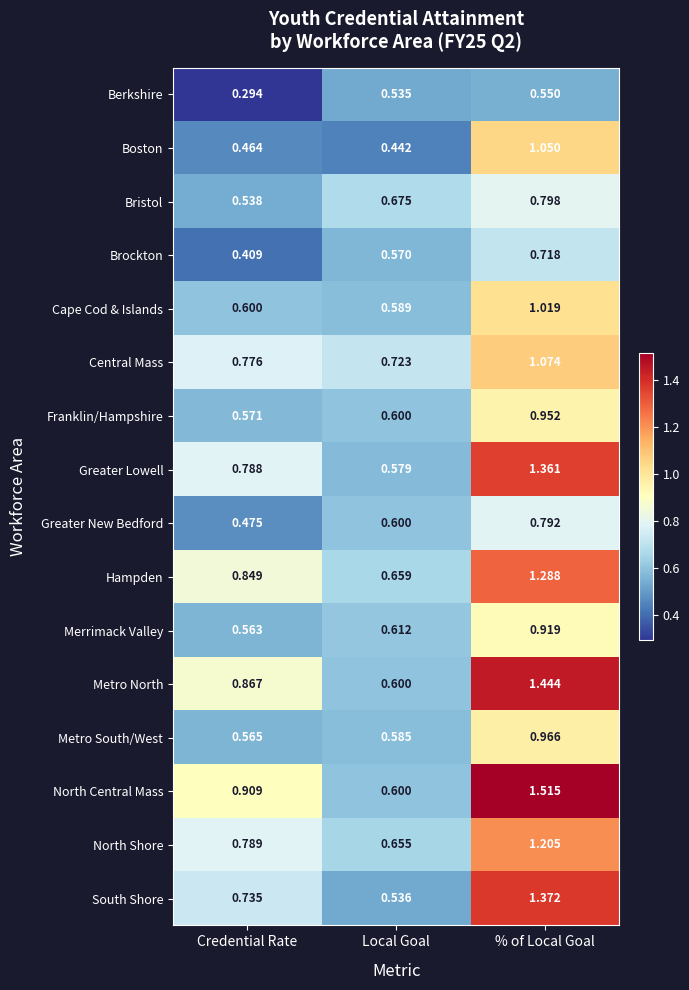

How many series are shown in this chart?

16